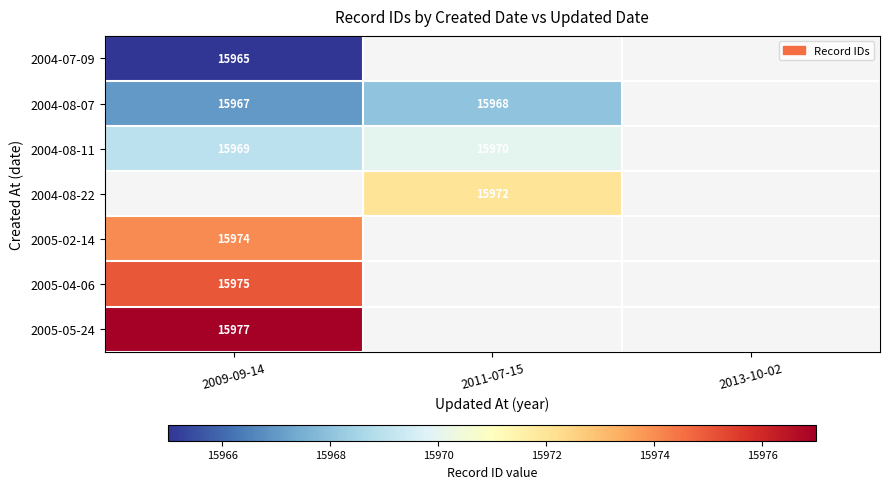

The value of 2004-08-11 at 2011-07-15 is 5502. True or false?

False